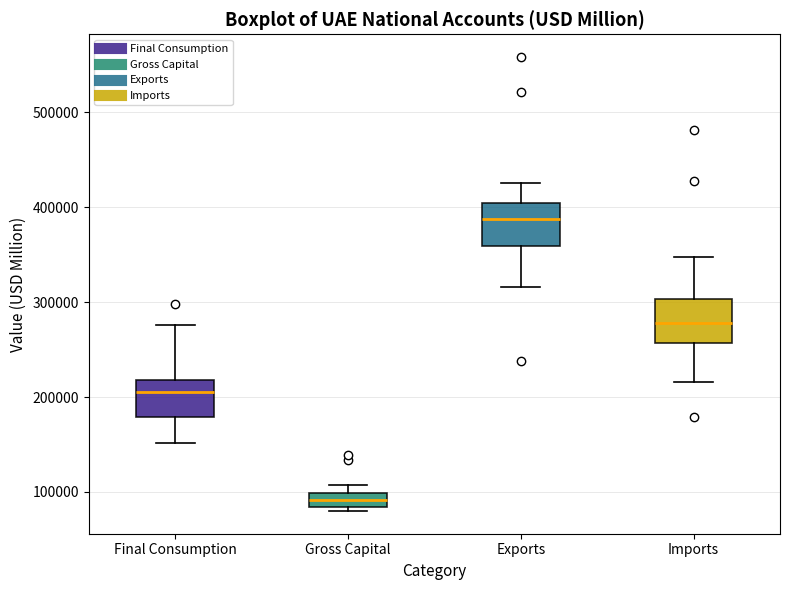

Where does the median line of the box for Imports sit on the y-axis? The values are not printed on the chart, so give them approximately, as read against the axis.

280000